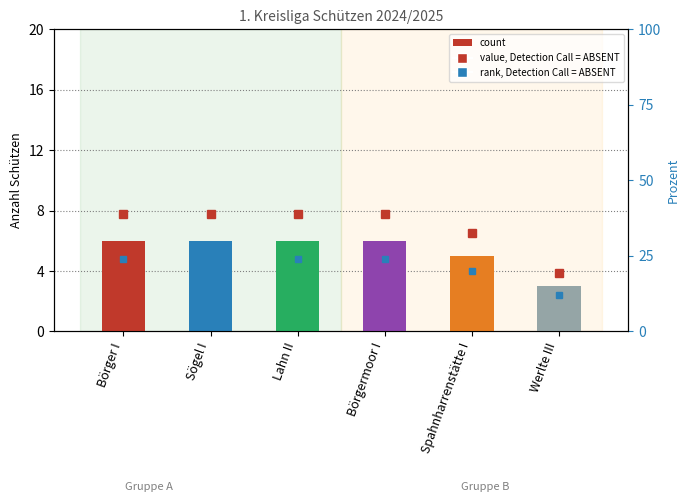

What is the sum of the values at Börgermoor I and Werlte III?

9